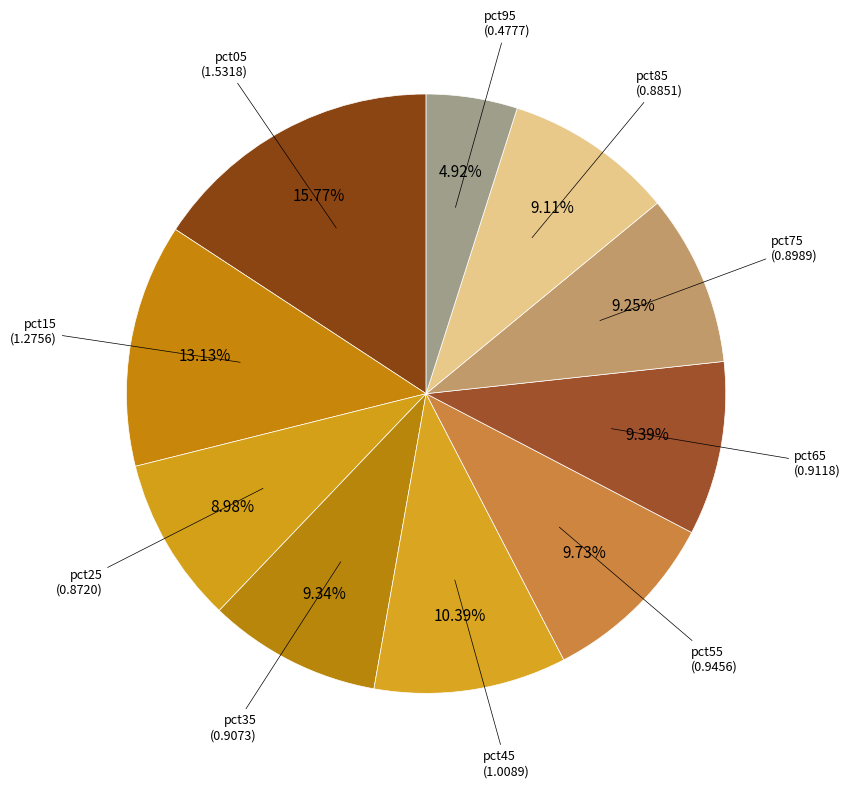

How many segments does this pie chart have?

10